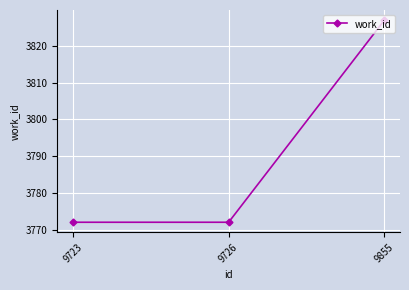

What value does the data have at 9726?

3772